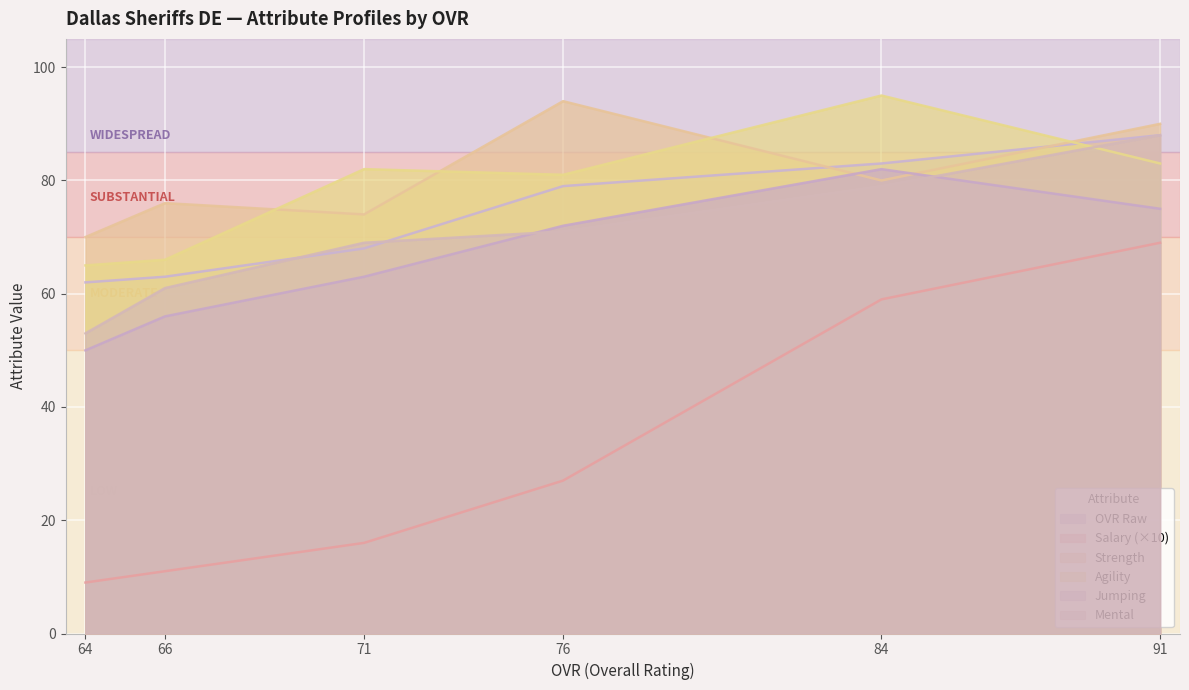

What is the sum of all mental values?

421